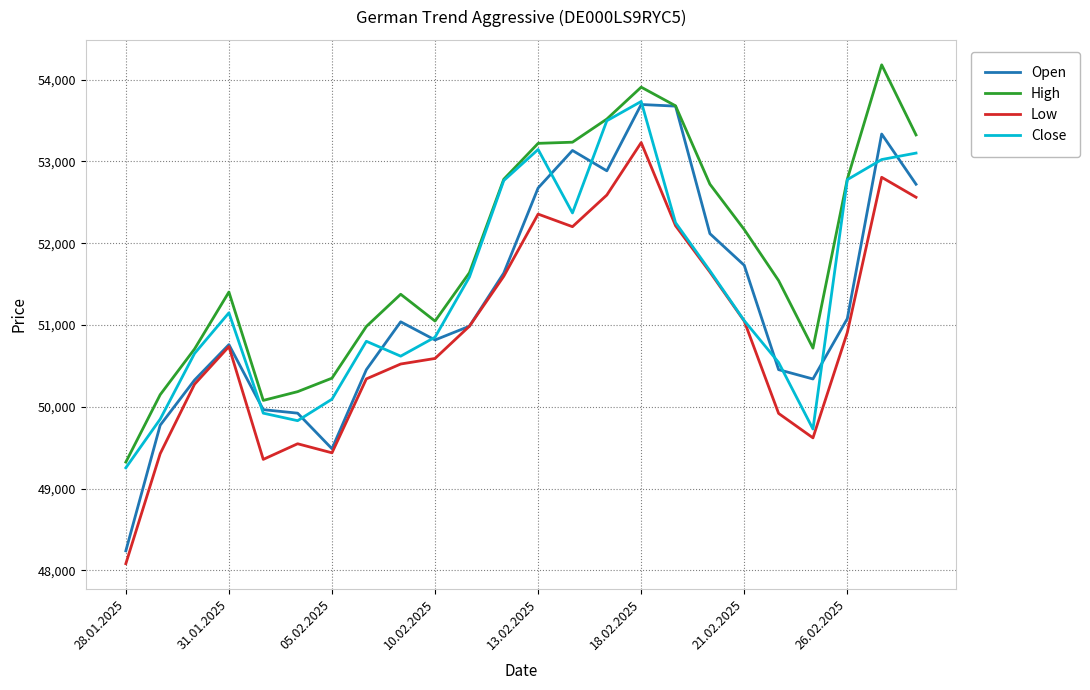

Which series has the largest range (max minus min)?

Open